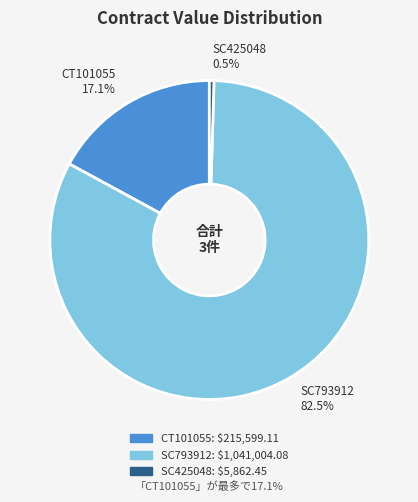

What is the largest slice in the pie chart?

SC793912